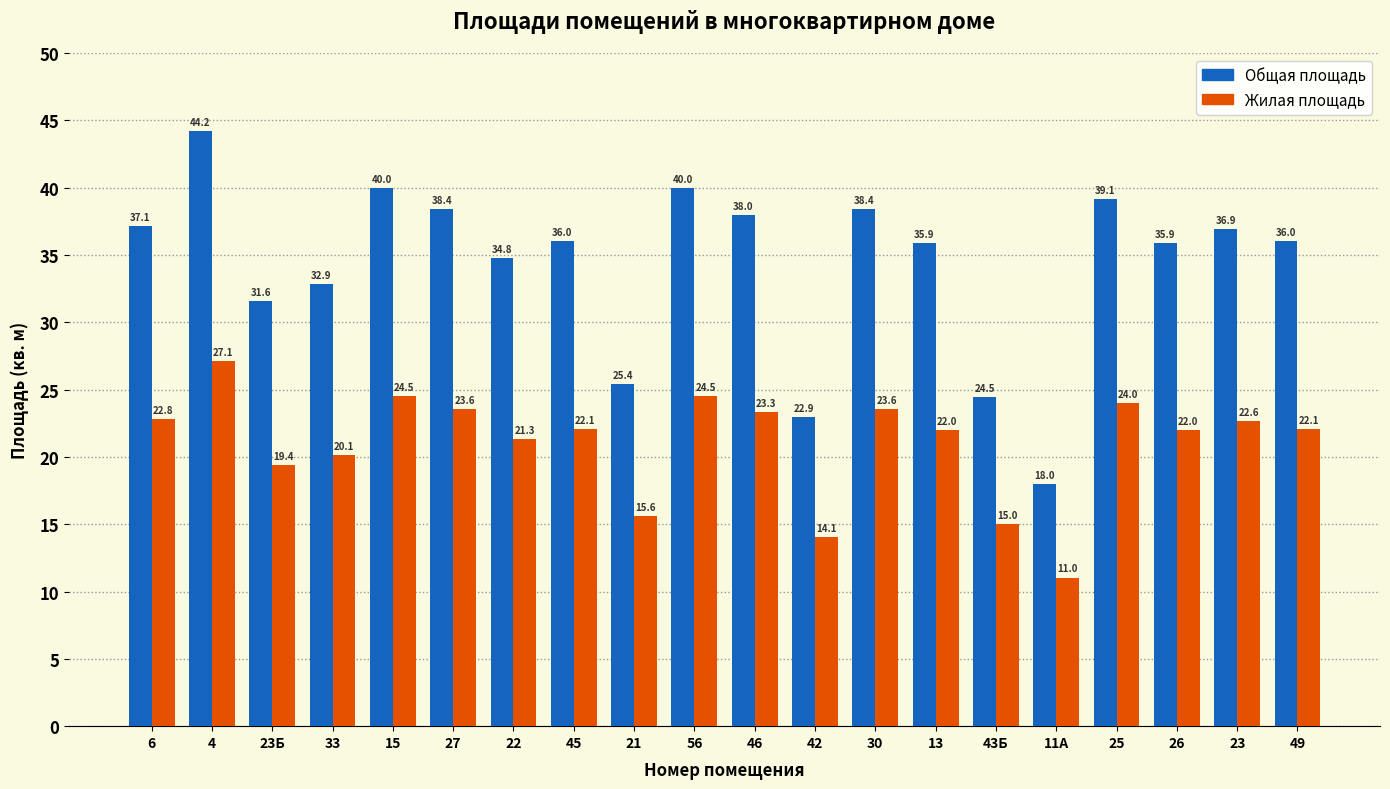

Which label corresponds to the largest value in the chart?

4